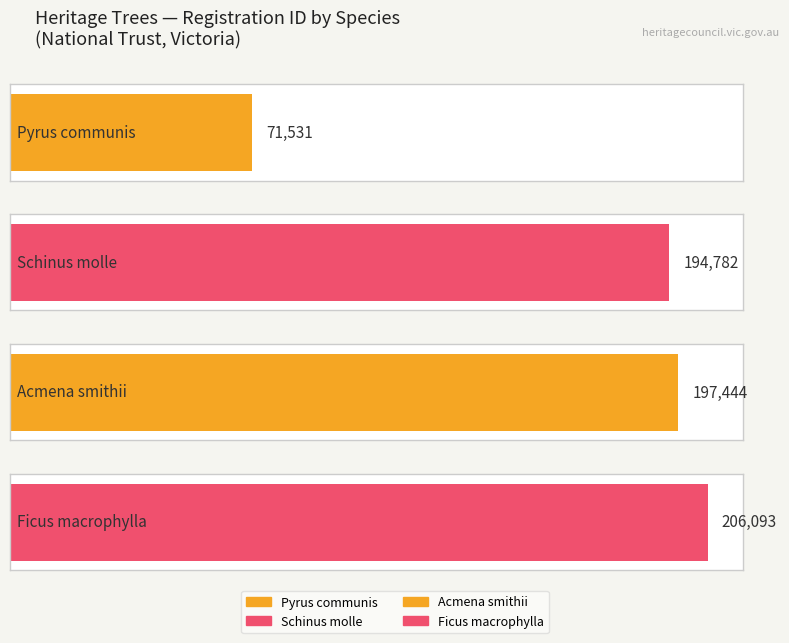

Rank the categories by value from lowest to highest.

Pyrus communis, Schinus molle, Acmena smithii, Ficus macrophylla